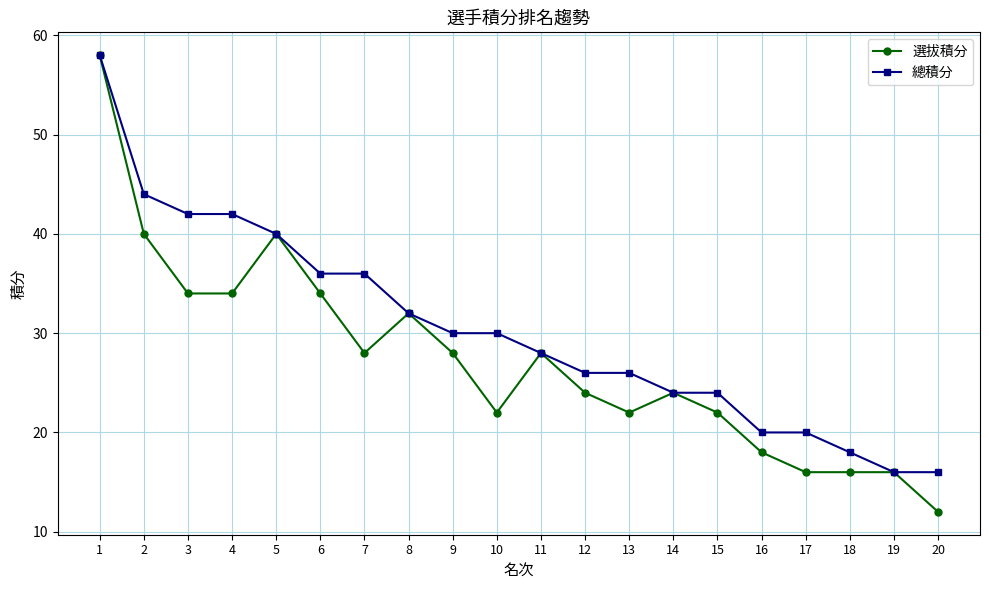

Reading left to right, what are all the values shown in this chart?

選拔積分: 58	40	34	34	40	34	28	32	28	22	28	24	22	24	22	18	16	16	16	12
總積分: 58	44	42	42	40	36	36	32	30	30	28	26	26	24	24	20	20	18	16	16